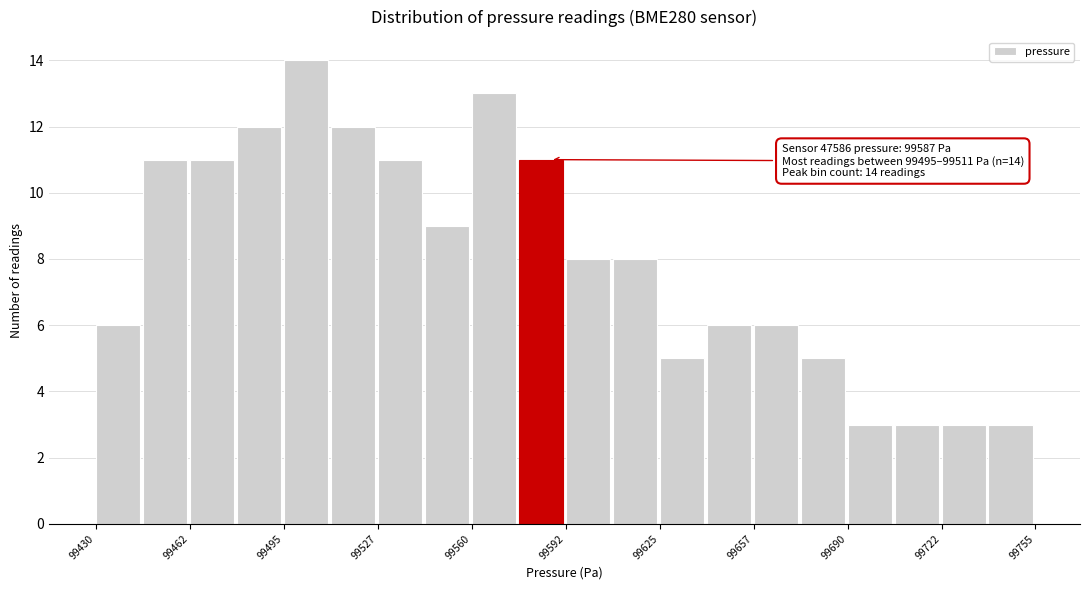

Around what value on the x-axis is the tallest bar? Give the approximate position of its centre, as read against the axis.

99505